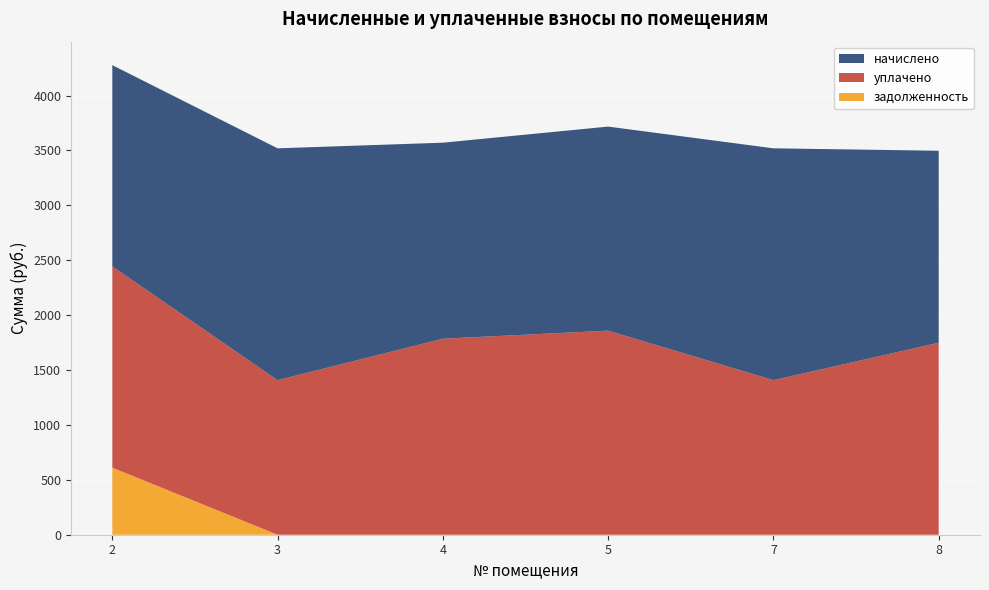

Reading left to right, transcribe all the data shown in this chart.

начислено: 2=1833.0	3=2111.6	4=1785.3	5=1858.7	7=2111.6	8=1748.7
уплачено: 2=1833.0	3=1407.7	4=1785.3	5=1858.7	7=1407.7	8=1748.7
задолженность: 2=611.0	3=0.0	4=0.0	5=0.0	7=0.0	8=0.0